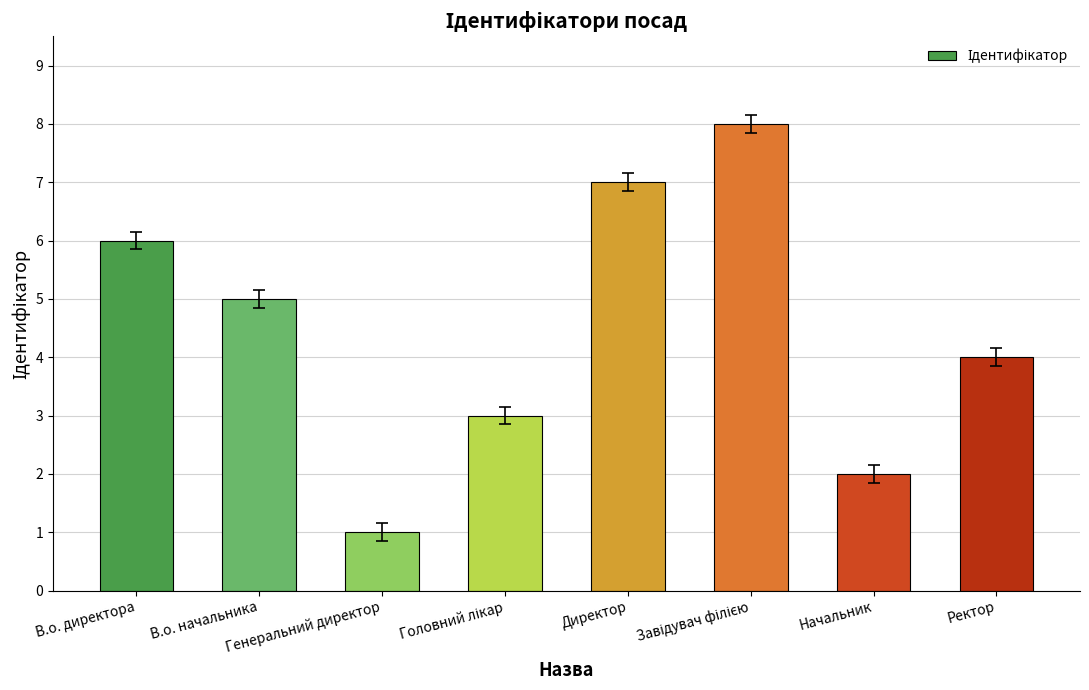

How many values are below 5?

4